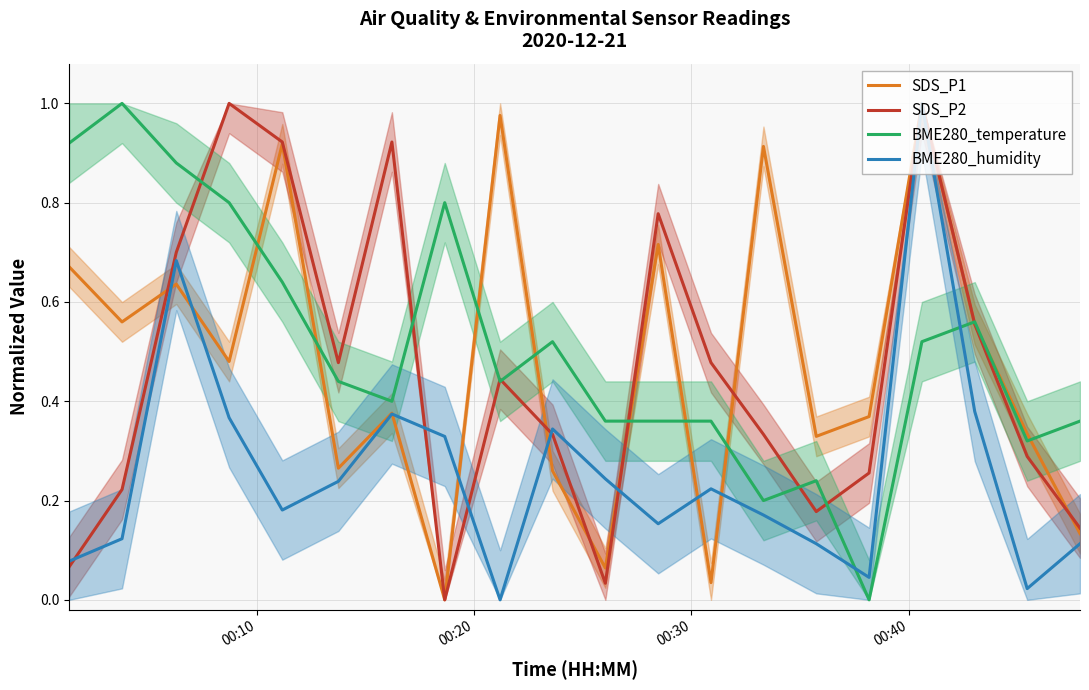

Which series ends up on top after the final intersection of BME280_humidity and SDS_P2?

SDS_P2